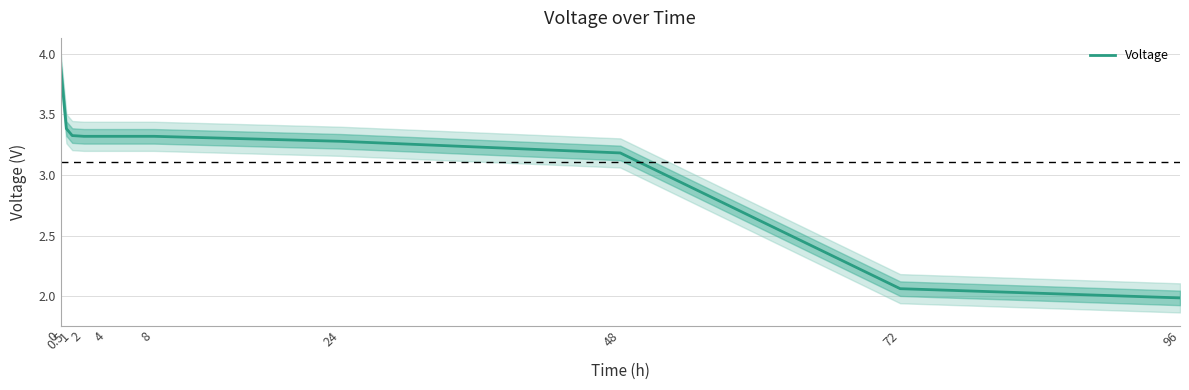

The chart shows a value of 0.5 at 72. True or false?

False